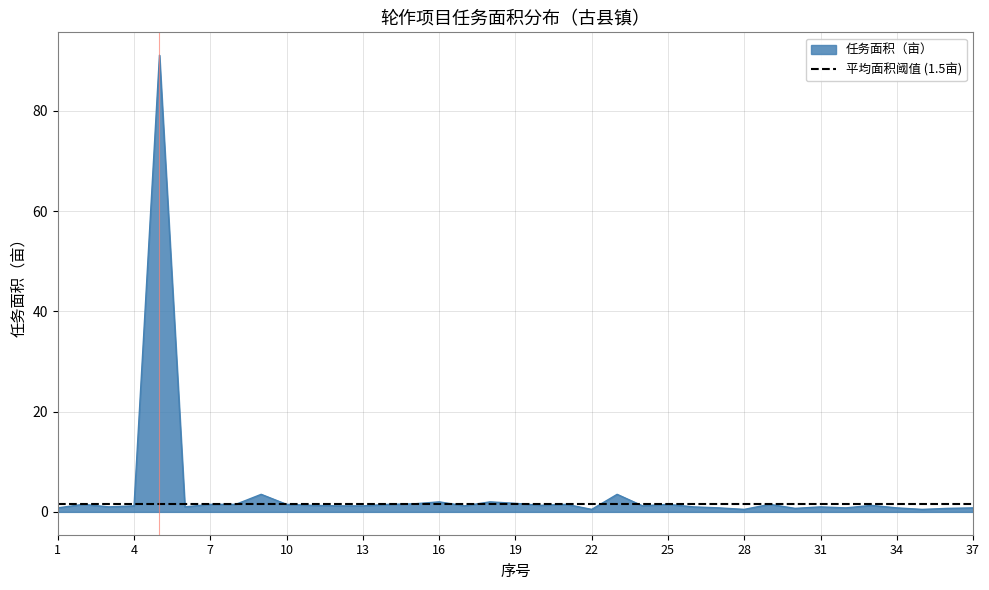

What is the difference between the maximum and minimum values?

90.6